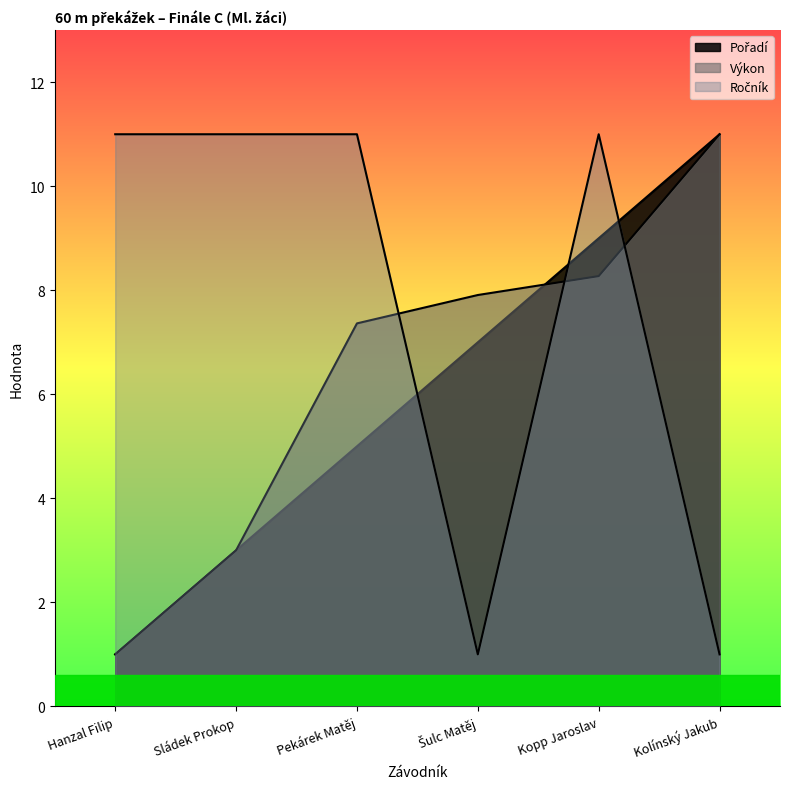

What position from the left is Hanzal Filip?

1